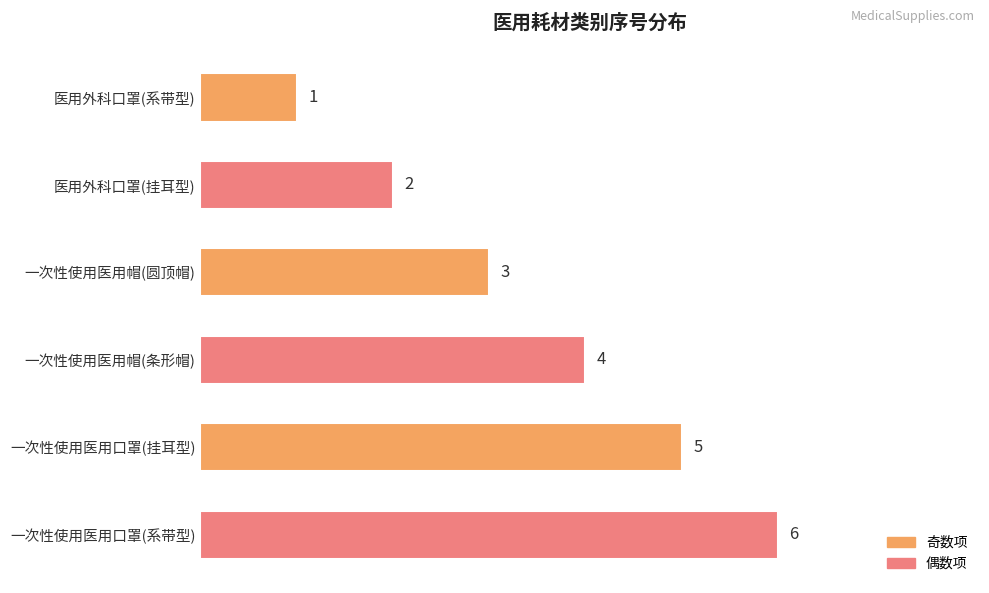

What is the average value?

4